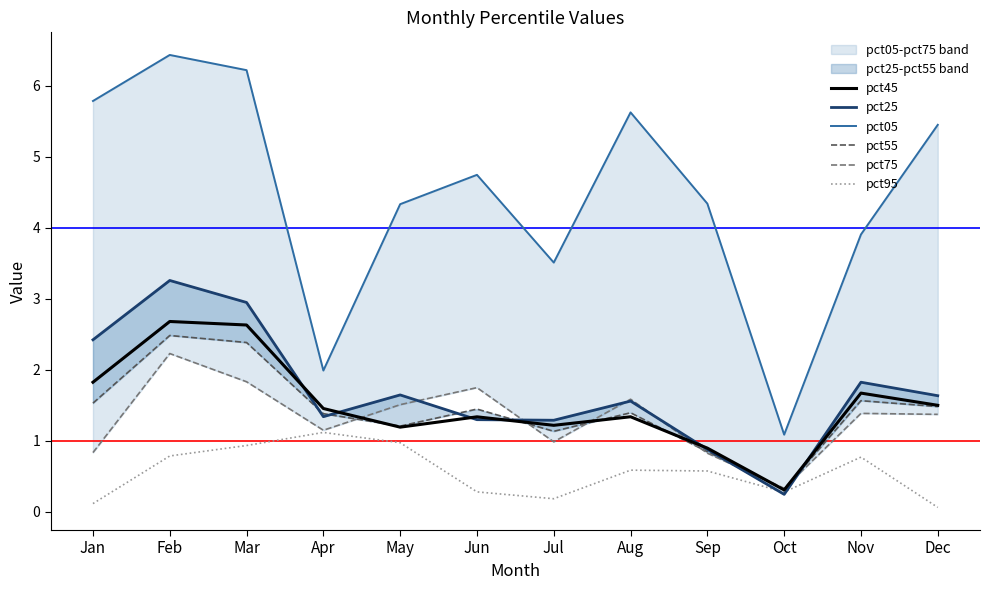

Between Feb and Nov, which is larger?

Feb